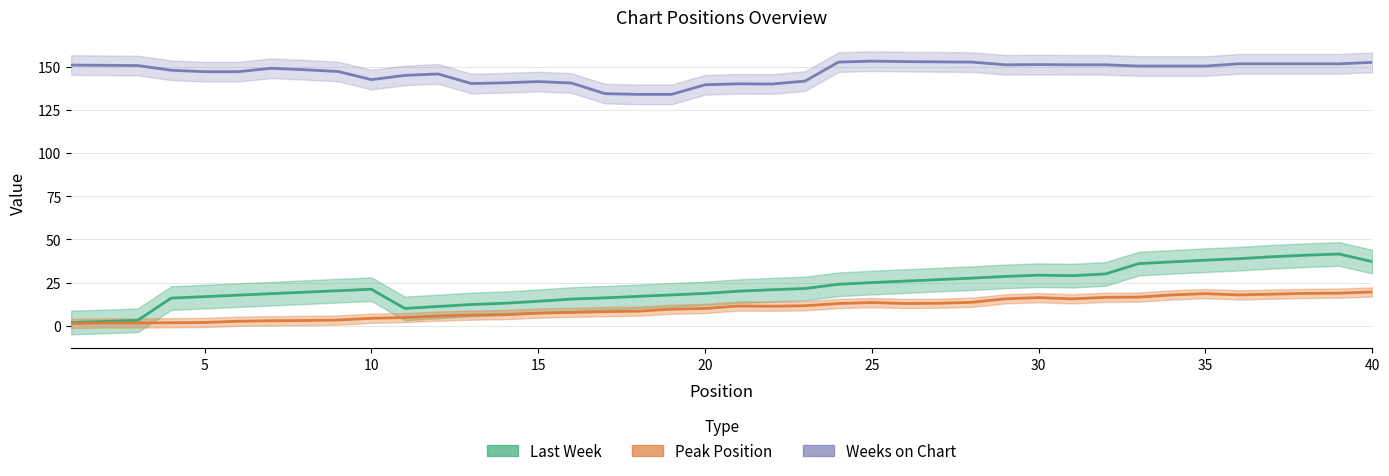

Is it true that Peak Position equals 20 at 34?

False